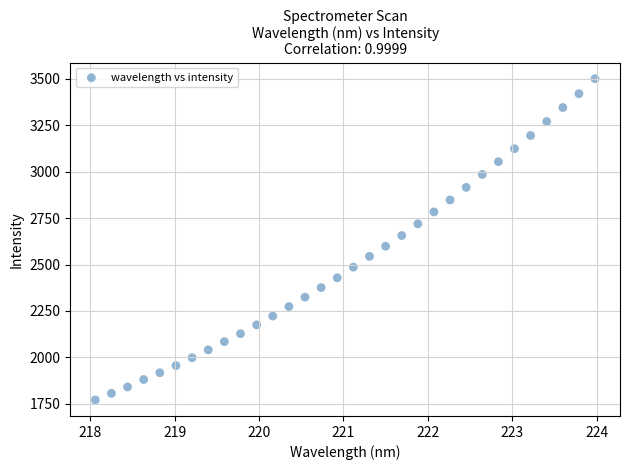

What is the range of X values (max minus min)?

5.9